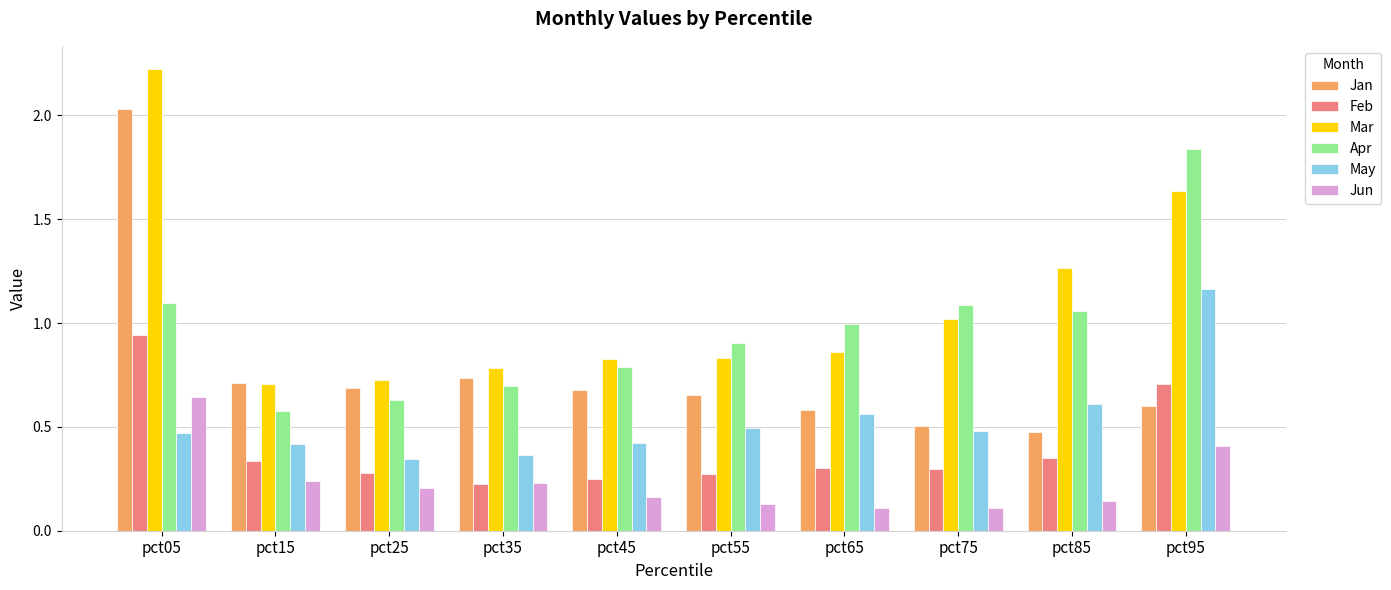

Is it true that Jun equals 0.2 at pct35?

True